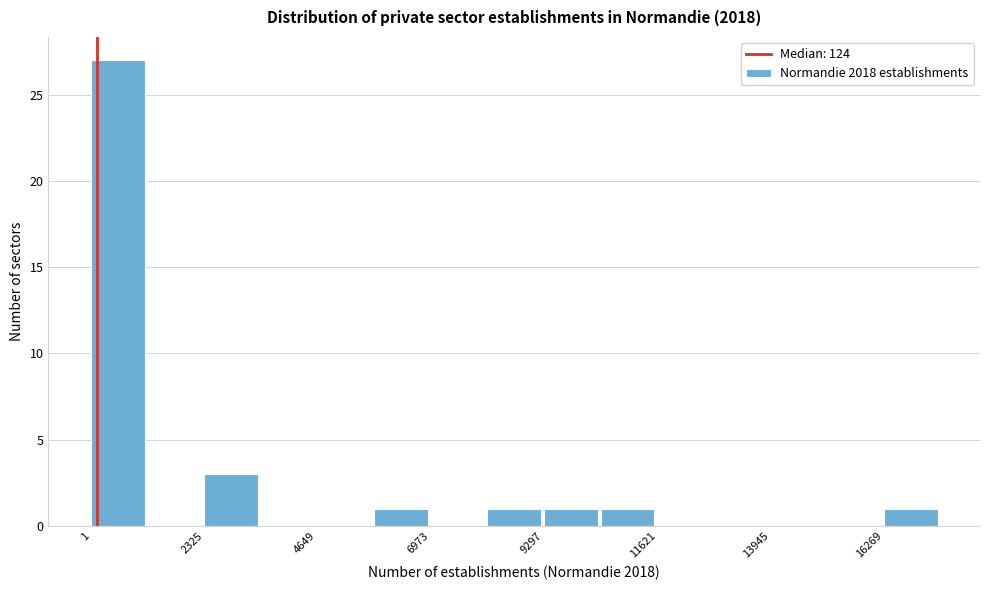

Around what value on the x-axis is the tallest bar? Give the approximate position of its centre, as read against the axis.

500